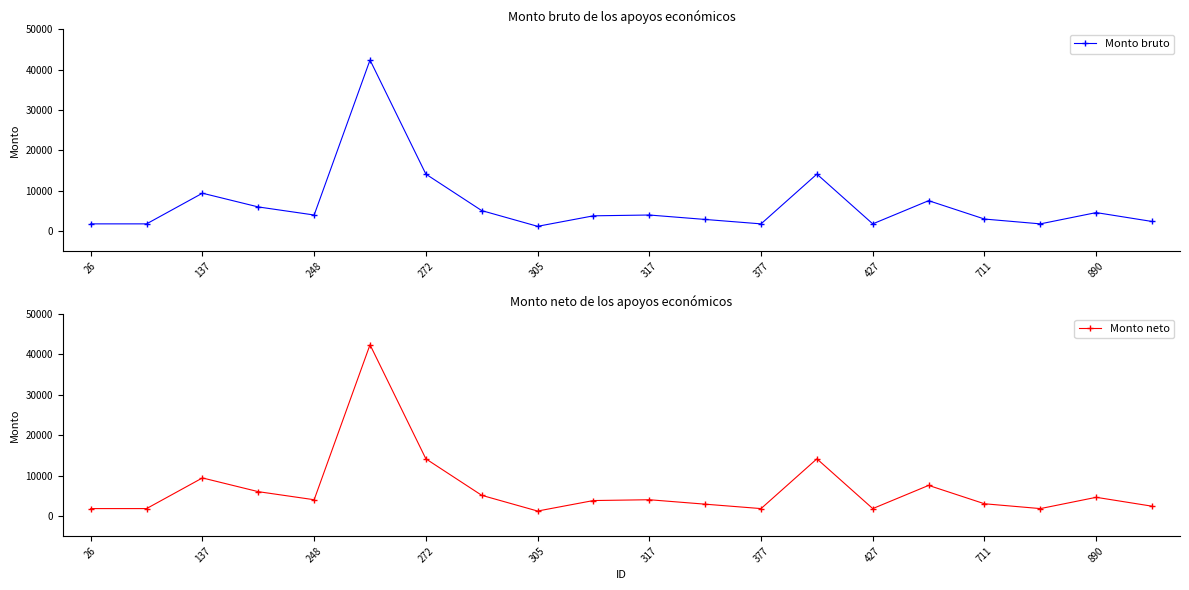

How many interior local valleys does the Monto neto series have?

5